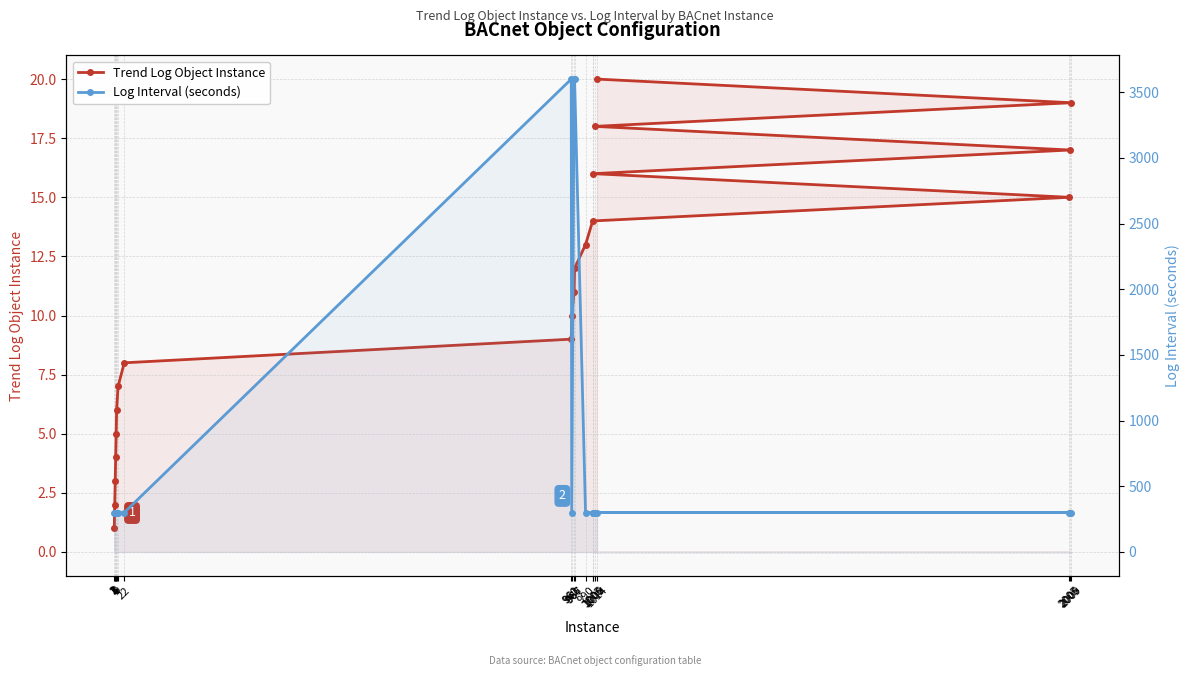

Reading left to right, list all the values displayed in this chart.

Trend Log Object Instance: 1	2	3	4	5	6	7	8	9	10	11	12	13	14	15	16	17	18	19	20
Log Interval (seconds): 300	300	300	300	300	300	300	300	3600	300	3600	3600	300	300	300	300	300	300	300	300